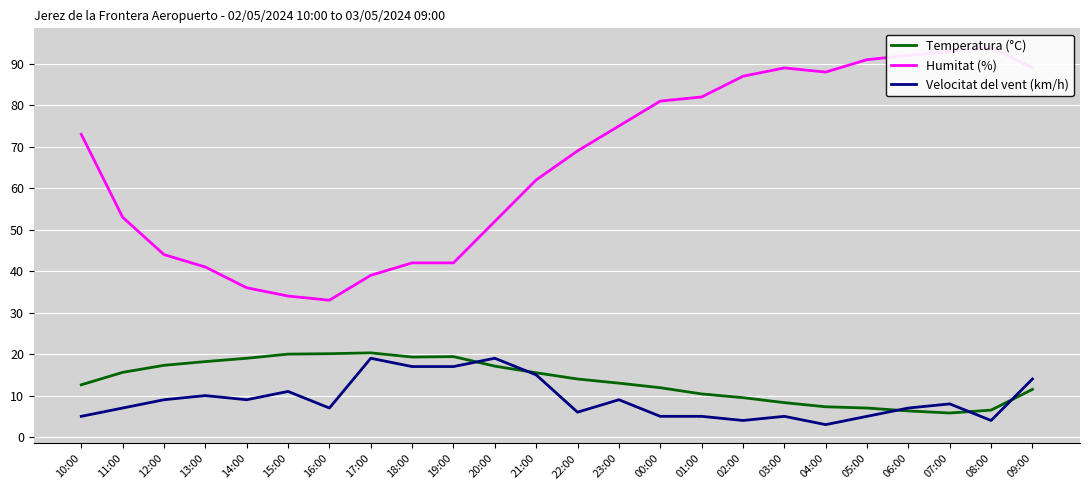

Reading right to left, what are all the values shown in this chart?

Temperatura (°C): 11.5	6.5	5.8	6.3	7.0	7.3	8.3	9.5	10.4	11.9	13.0	14.0	15.5	17.1	19.4	19.3	20.3	20.1	20.0	19.0	18.2	17.3	15.6	12.6
Humitat (%): 89.0	94.0	93.0	92.0	91.0	88.0	89.0	87.0	82.0	81.0	75.0	69.0	62.0	52.0	42.0	42.0	39.0	33.0	34.0	36.0	41.0	44.0	53.0	73.0
Velocitat del vent (km/h): 14.0	4.0	8.0	7.0	5.0	3.0	5.0	4.0	5.0	5.0	9.0	6.0	15.0	19.0	17.0	17.0	19.0	7.0	11.0	9.0	10.0	9.0	7.0	5.0